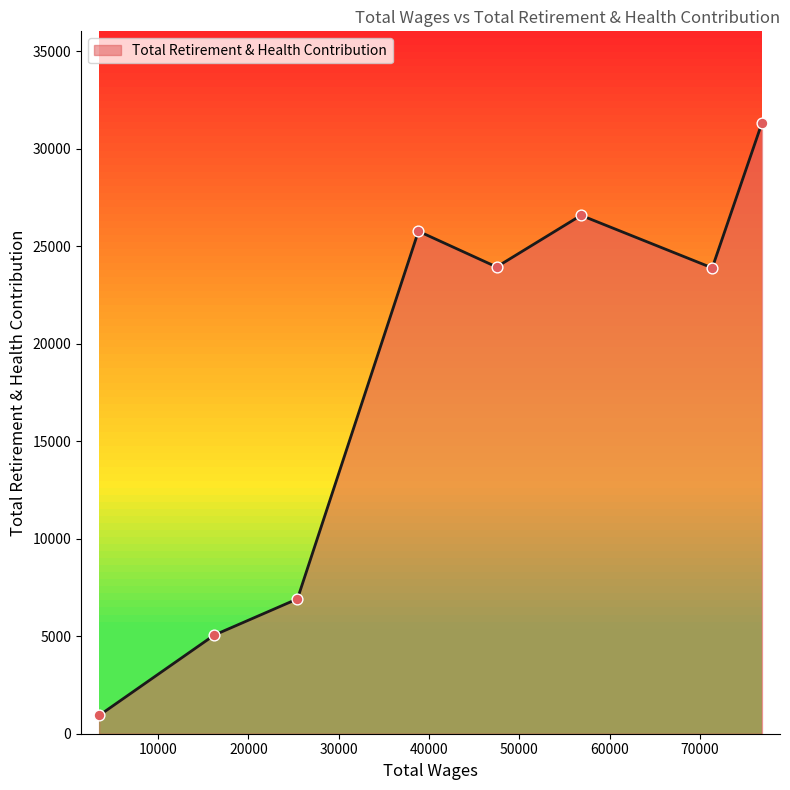

What is the greatest value displayed?

31328